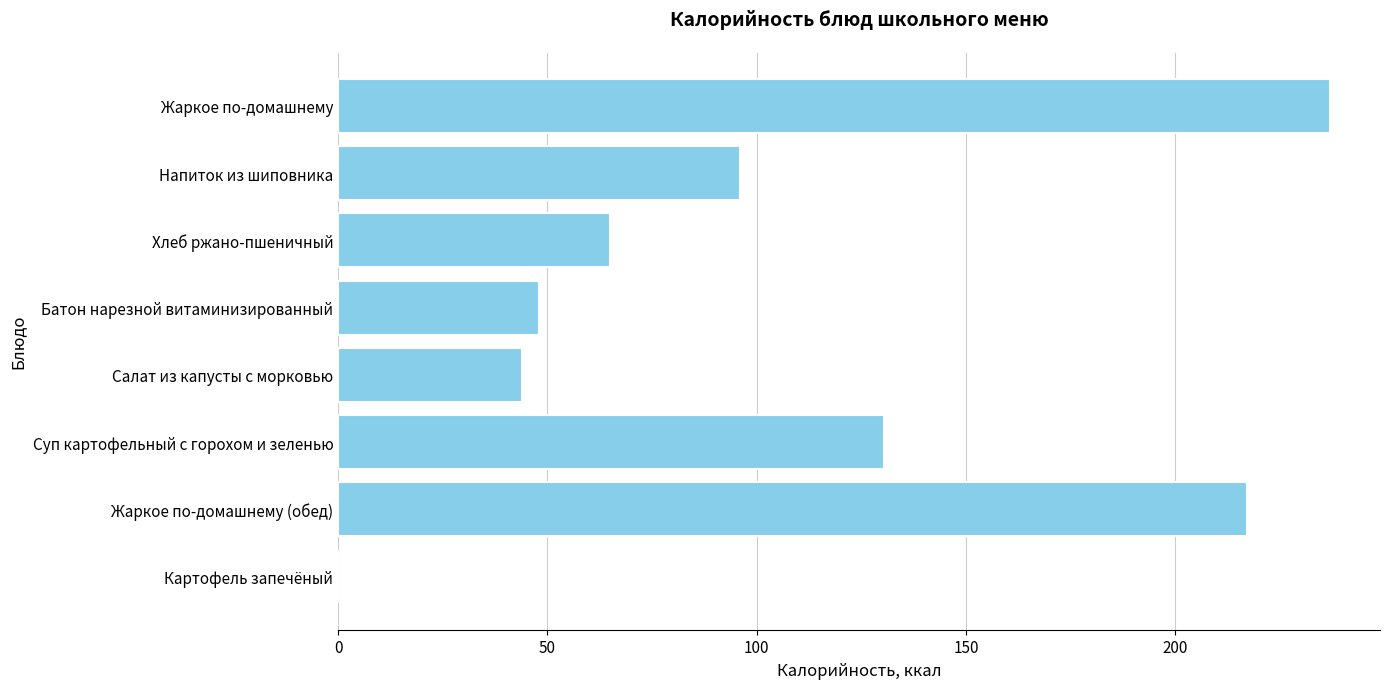

The value at Жаркое по-домашнему is 237.0. True or false?

True